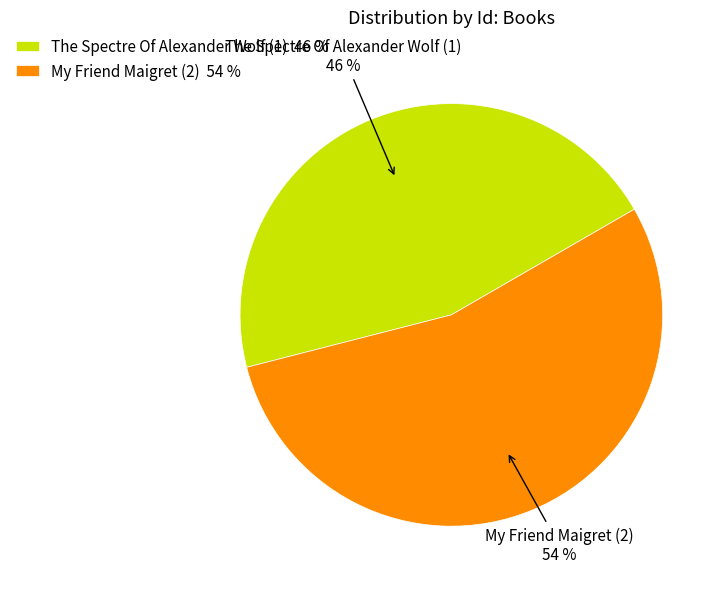

To the nearest percent, what is the average slice percentage?

50%